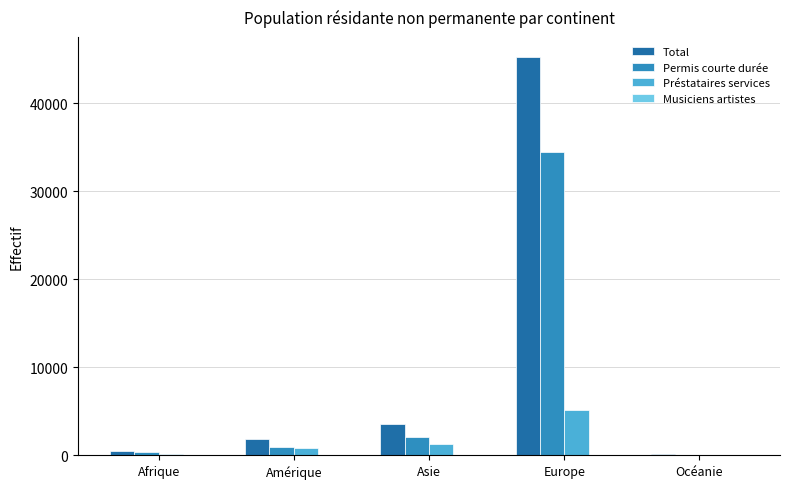

Which series has the widest spread of values?

Total